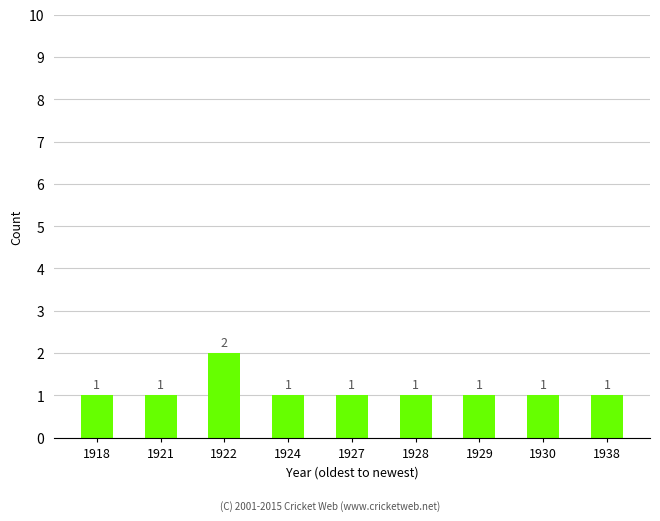

Are the bars horizontal?

No